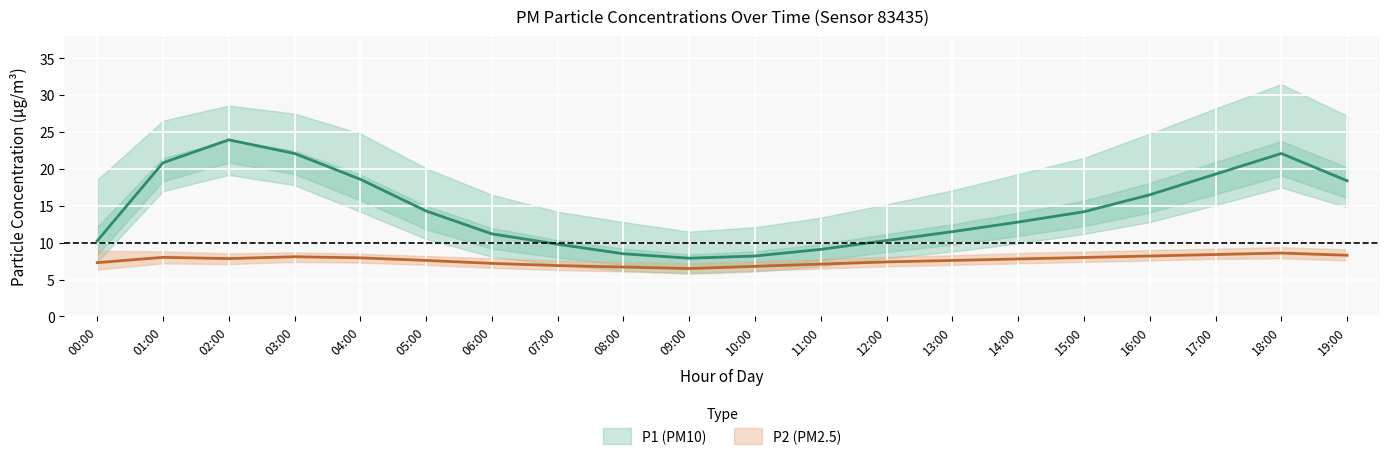

What is the value of the P2_lower point at the 10th from the left?

5.9